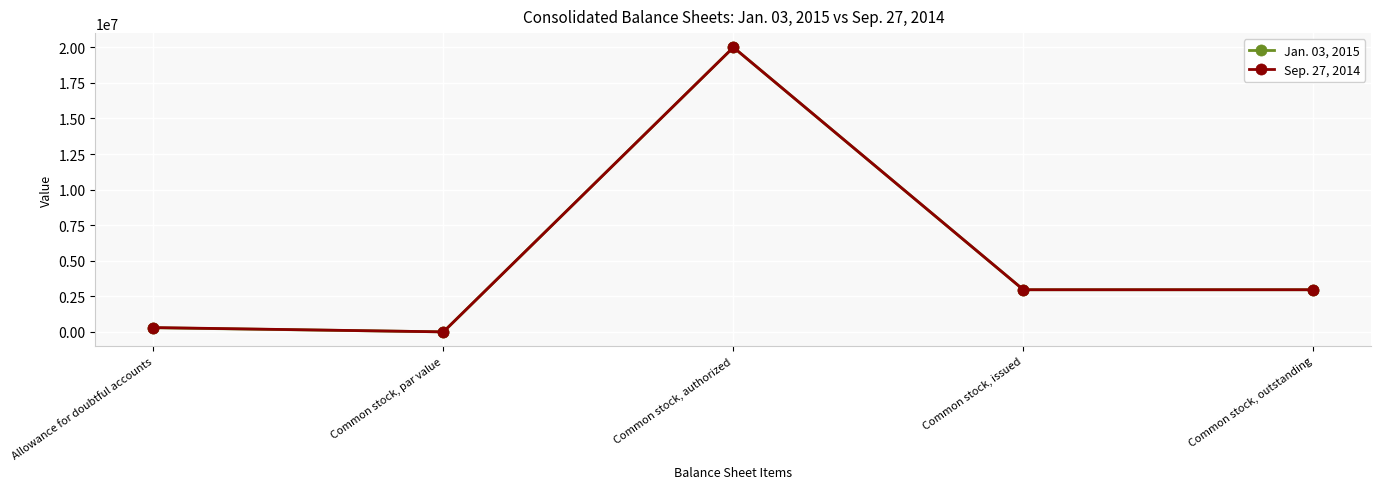

Does the chart display data point markers on the line(s)?

Yes